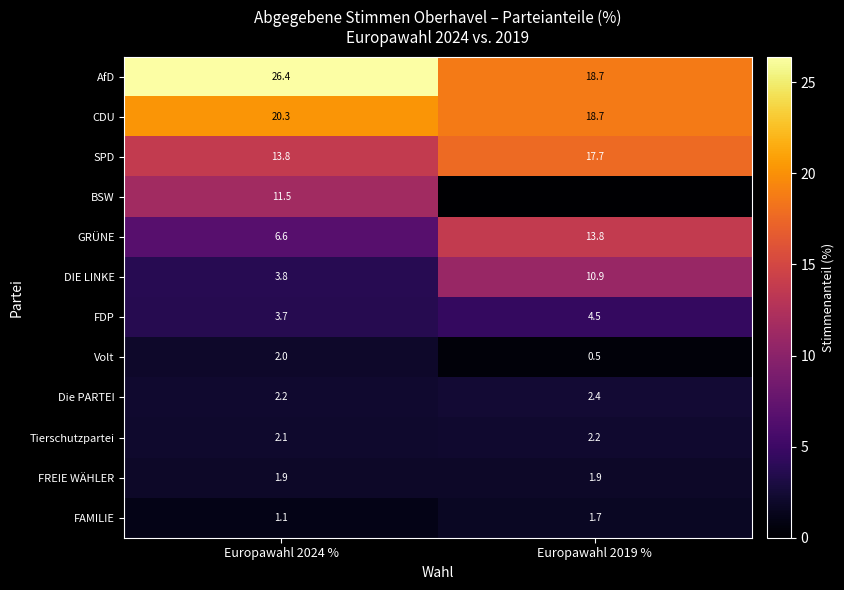

What is the approximate value of FDP at Europawahl 2024 %?

3.7